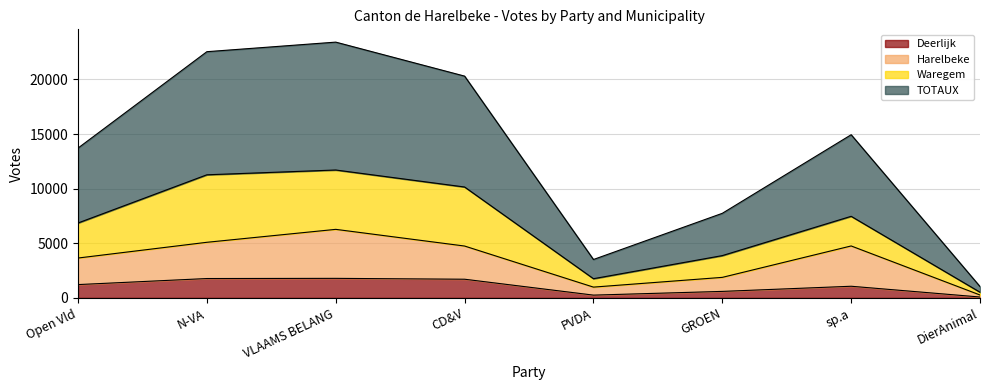

What is the minimum value for TOTAUX?

519